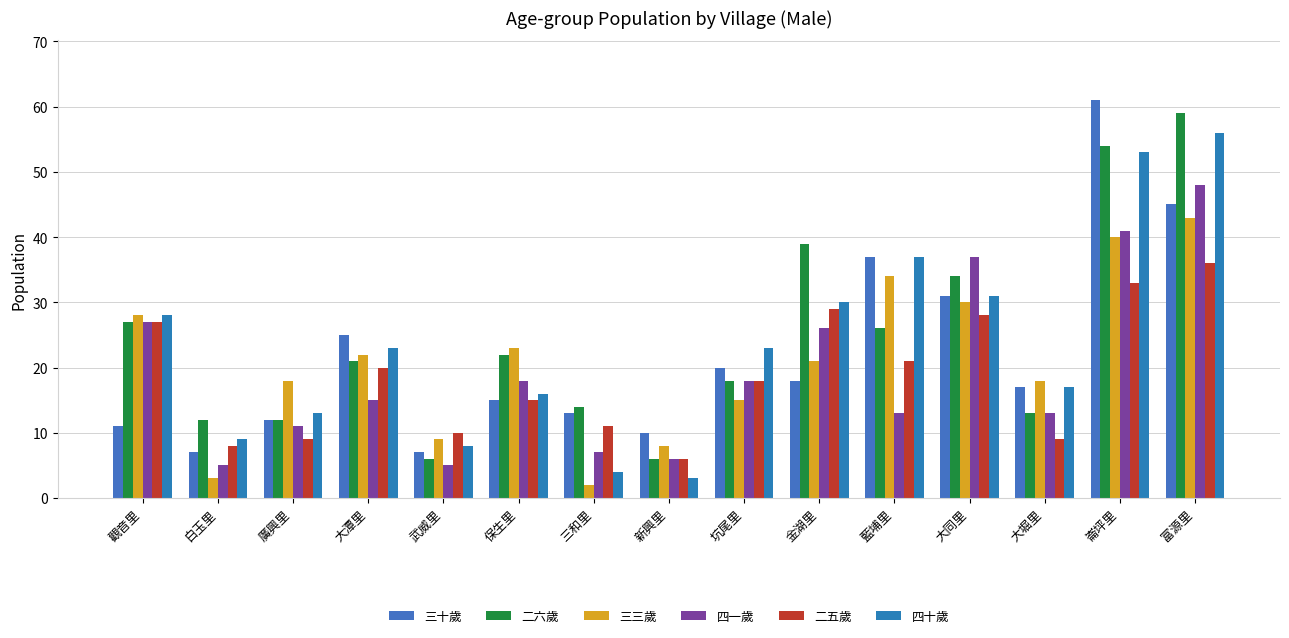

At how many categories does at least one series exceed 8?

15